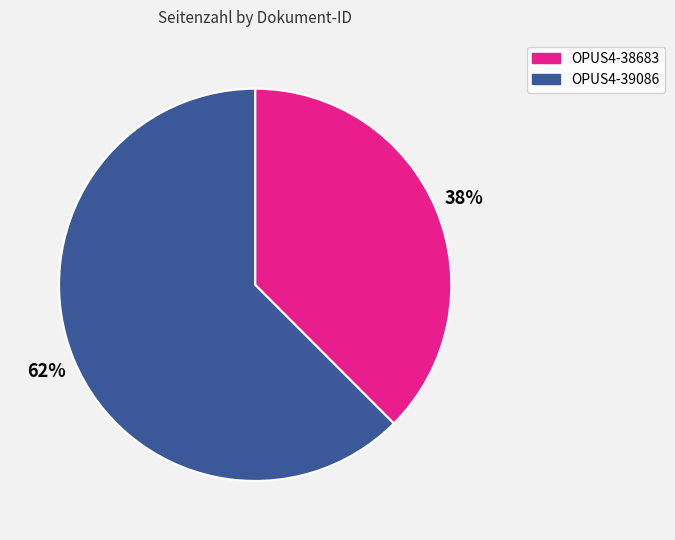

Approximately how many times larger is the value at OPUS4-38683 compared to OPUS4-39086?

0.6